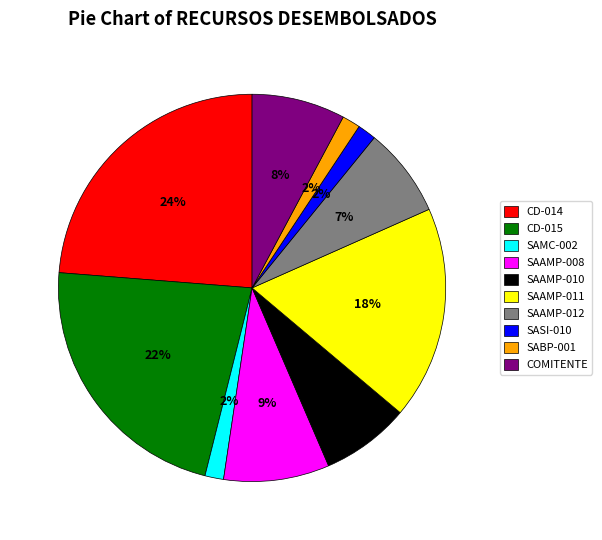

To the nearest percent, what is the difference between the largest and smallest slice percentages?

22%